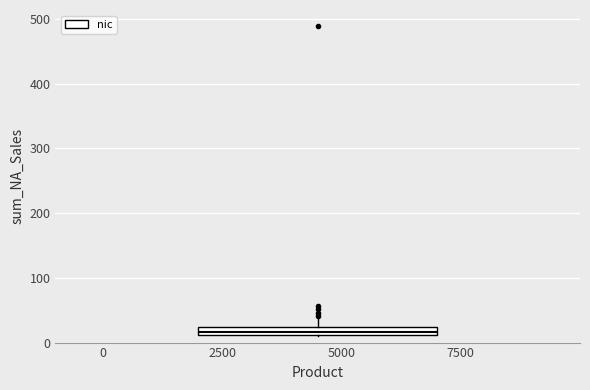

Where does the upper whisker of the box end on the y-axis? The values are not printed on the chart, so give them approximately, as read against the axis.

40